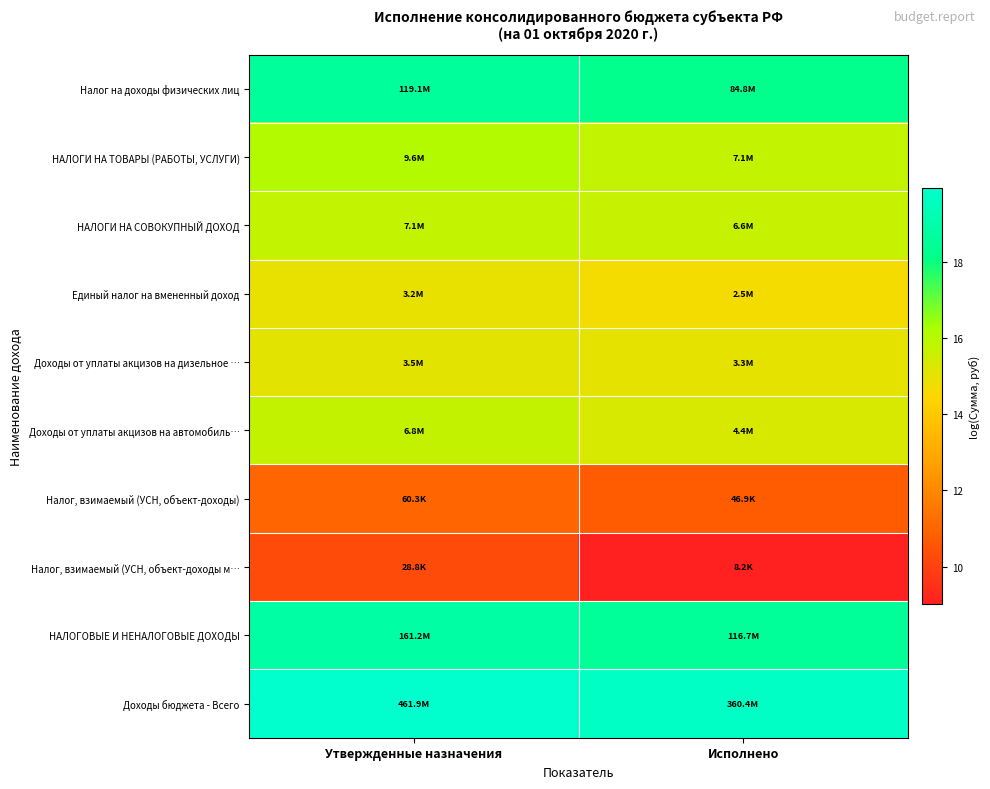

At which category is the sum across all series the highest?

Утвержденные назначения